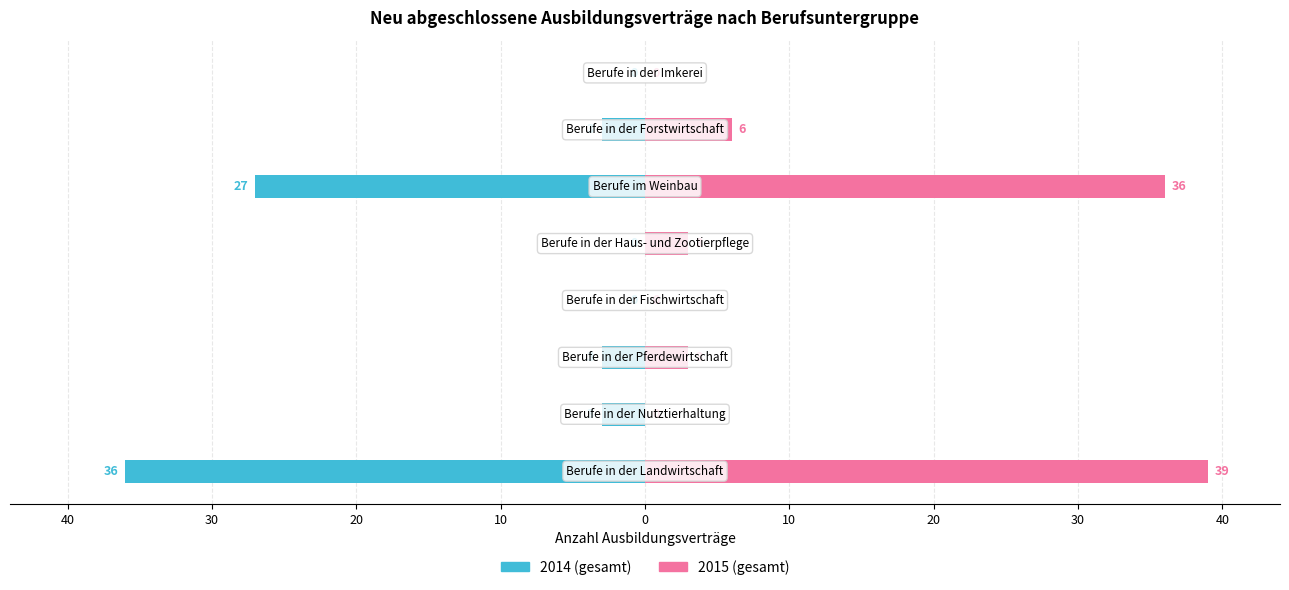

Reading left to right, what are all the values shown in this chart?

2014 (gesamt): -36	-3	-3	0	0	-27	-3	0
2015 (gesamt): 39	0	3	0	3	36	6	0